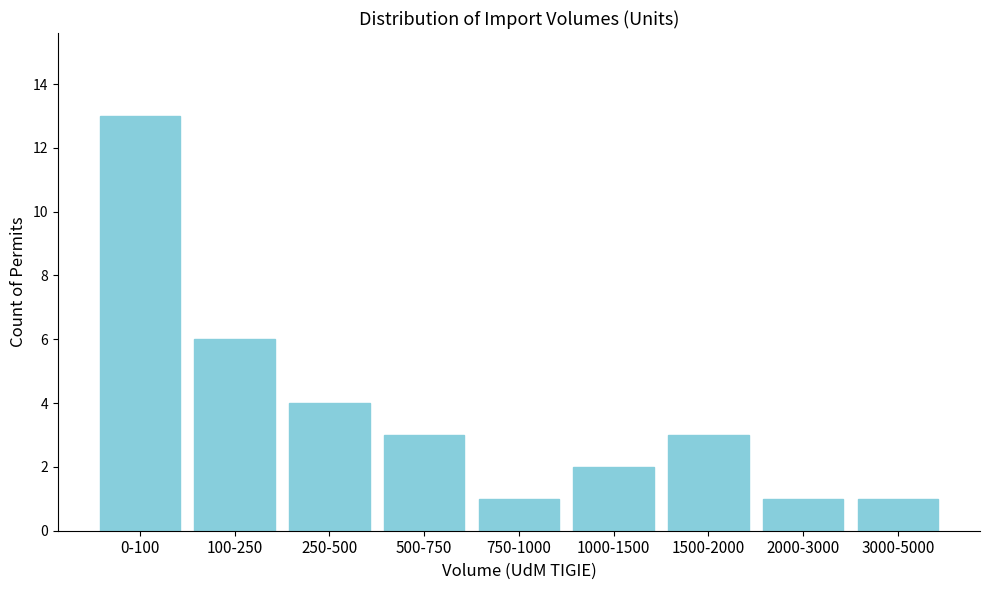

Reading left to right, what are all the values shown in this chart?

0-100=13	100-250=6	250-500=4	500-750=3	750-1000=1	1000-1500=2	1500-2000=3	2000-3000=1	3000-5000=1